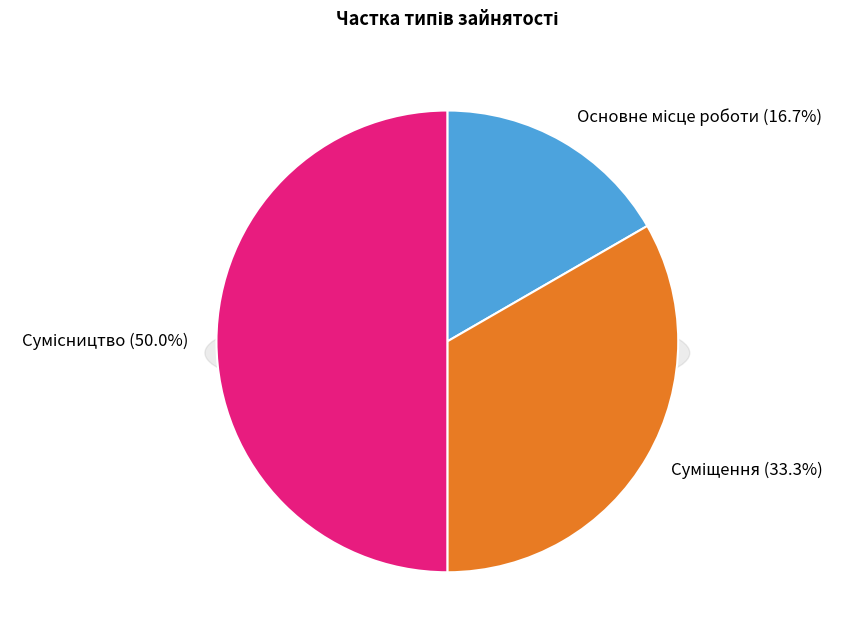

Is it true that Сумісництво is 56% of the pie?

False